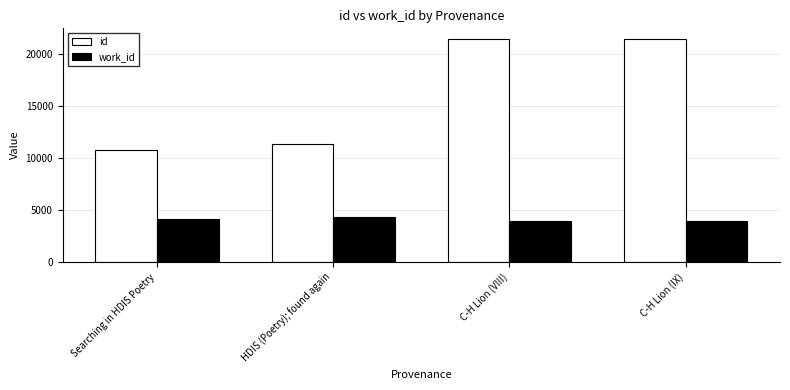

What is the approximate value of work_id at Searching in HDIS Poetry?

4167